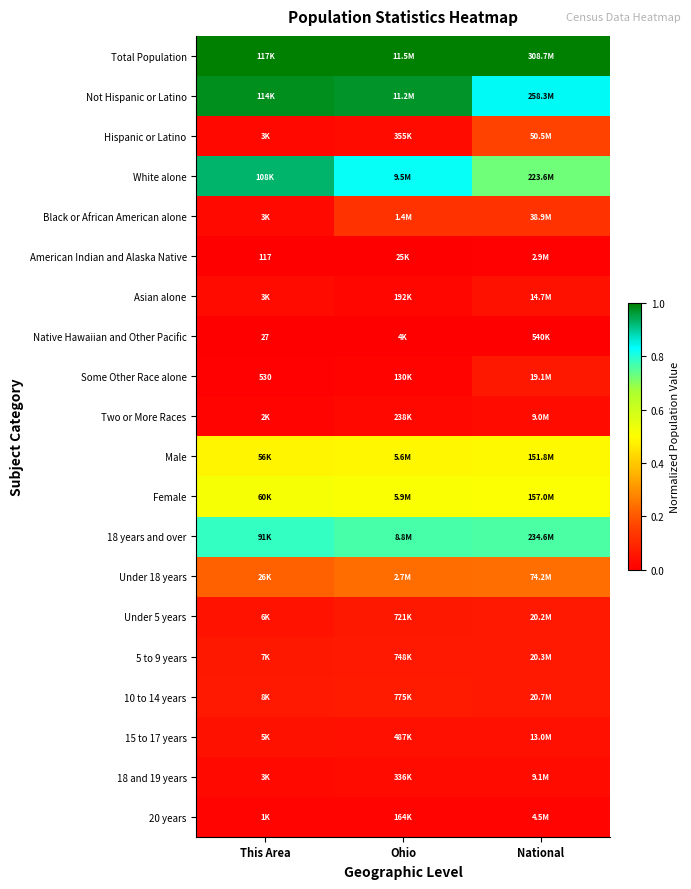

Between Ohio and This Area, which is larger?

Ohio